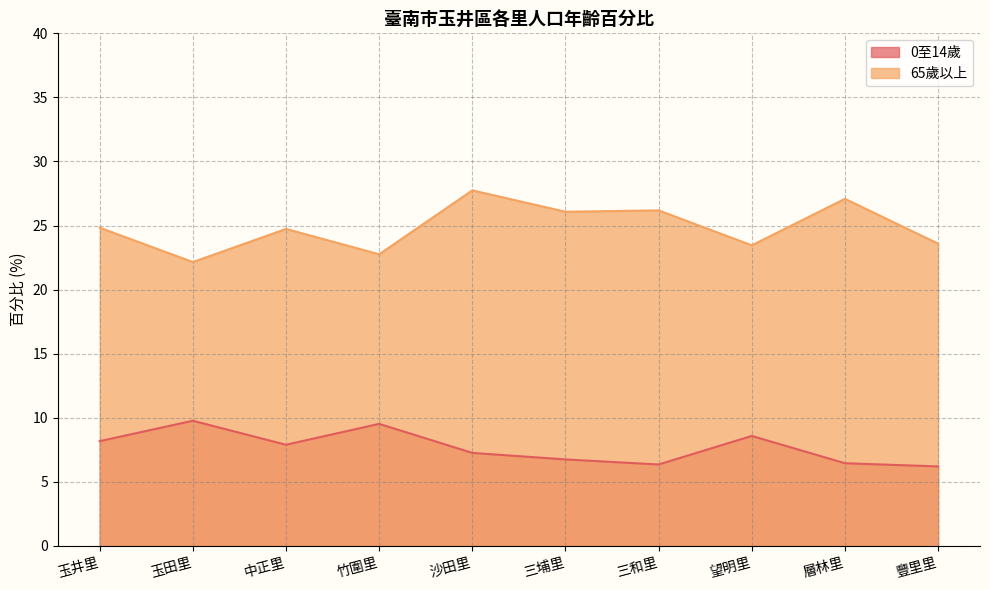

What is the label of the 4th point from the right?

三和里